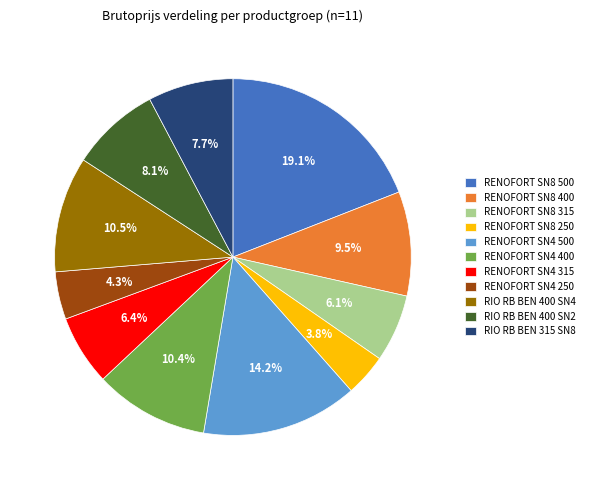

To the nearest percent, what is the combined percentage of RIO RB BEN 400 SN2 and RENOFORT SN4 315?

14%